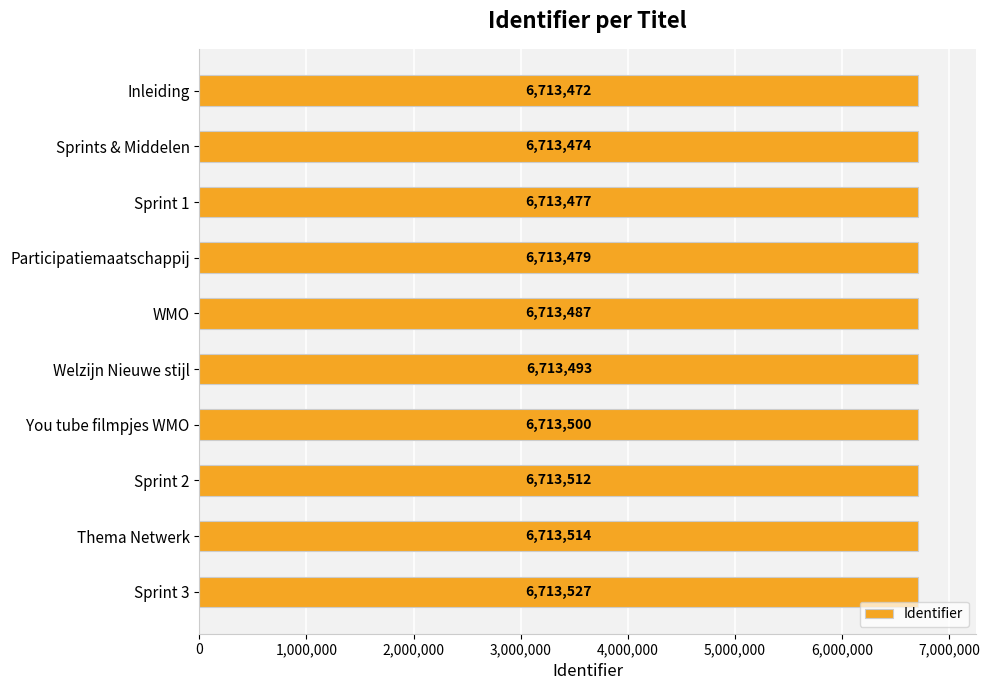

What is the ratio of the value at You tube filmpjes WMO to the value at Sprint 3?

1.0